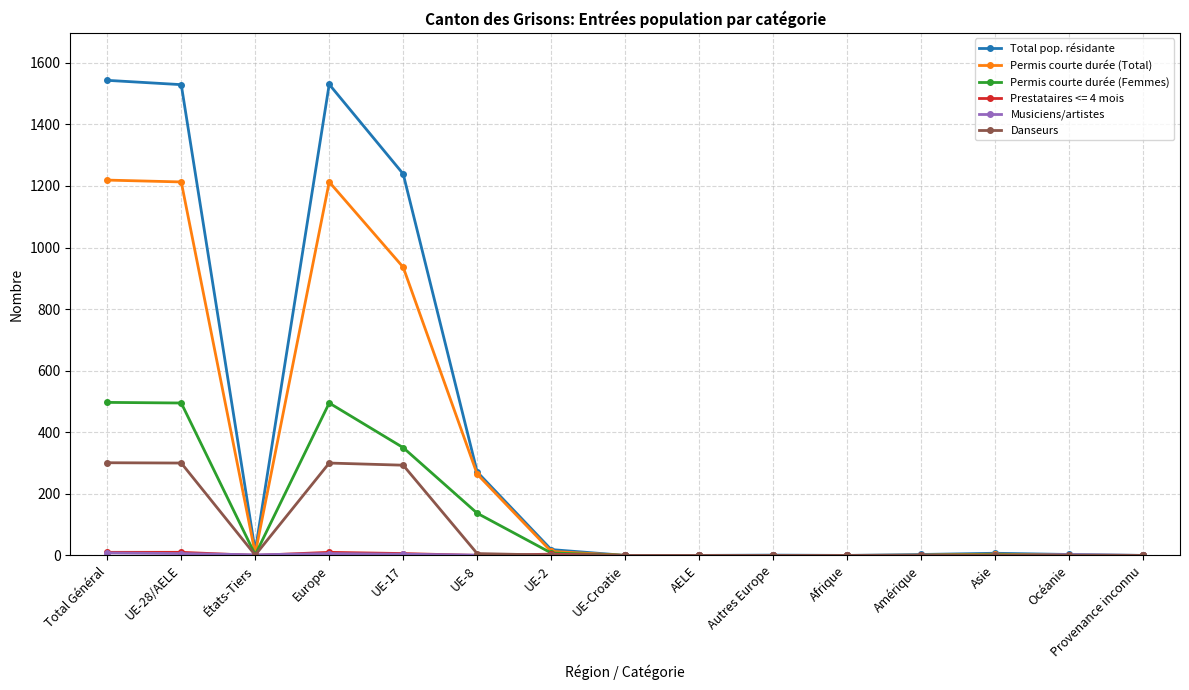

At how many categories does at least one series exceed 1411?

3